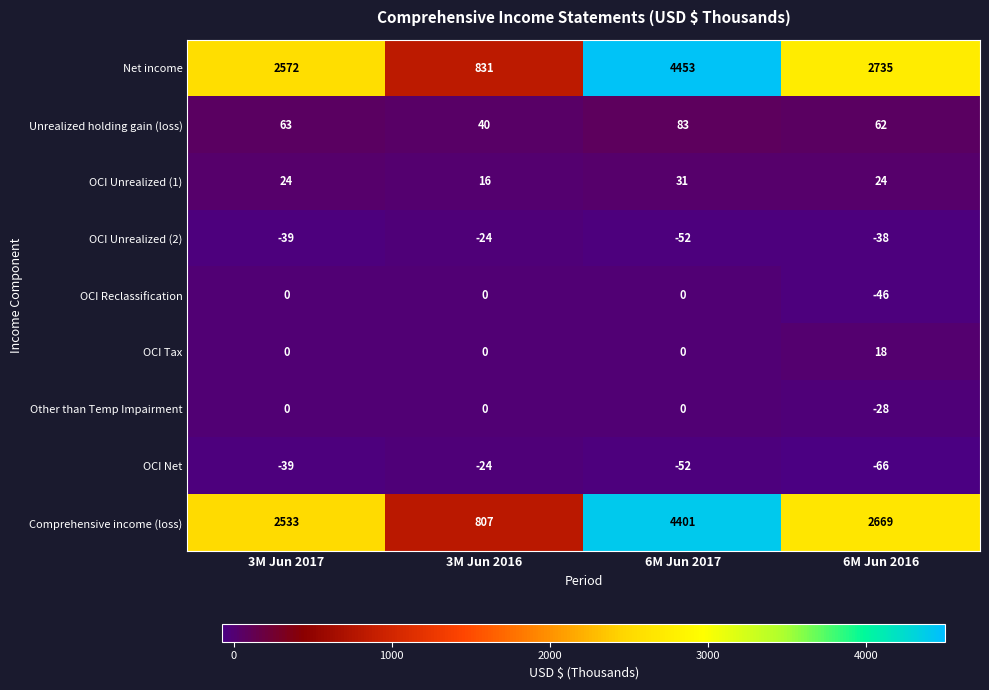

Which series has the largest total across all categories?

Net income